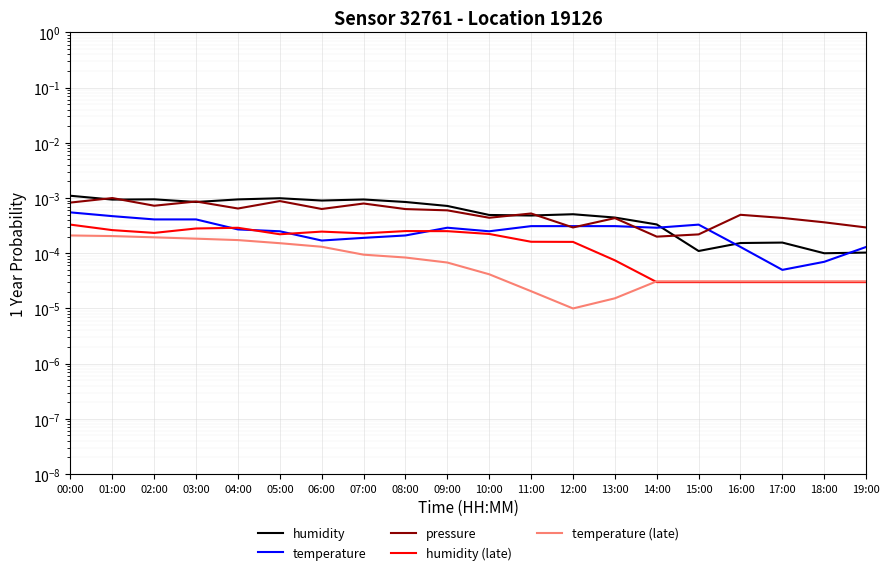

Which series ends up on top after the final intersection of humidity (late) and temperature?

temperature